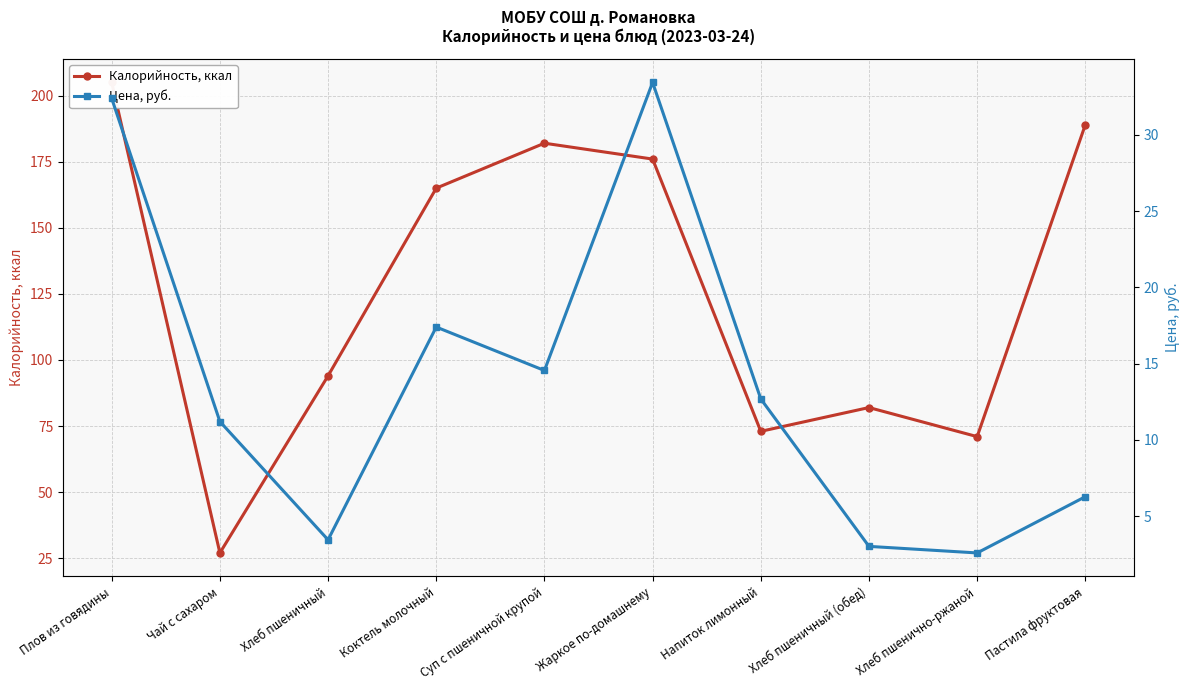

True or false: Цена, руб. has more than 1 interior local peaks.

True